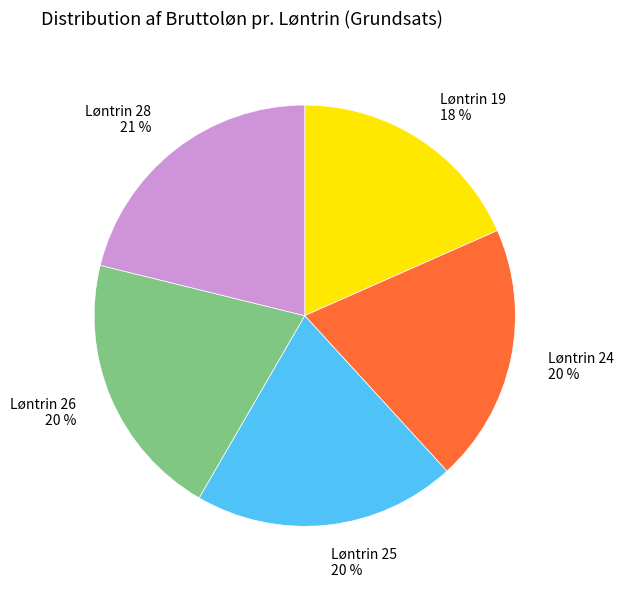

Count the number of slices in the pie.

5